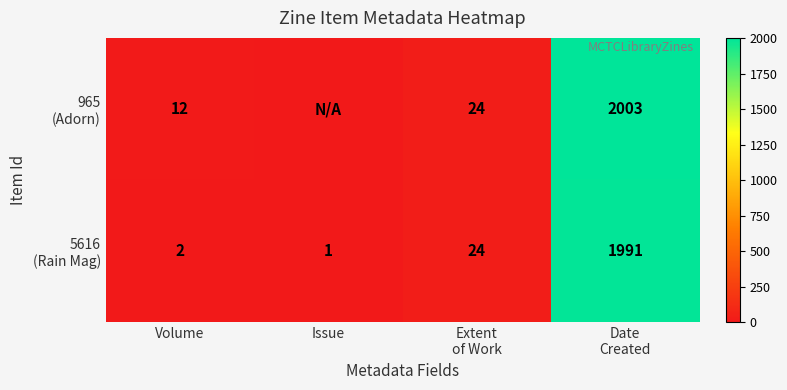

What is the total value across all series at Issue?

1